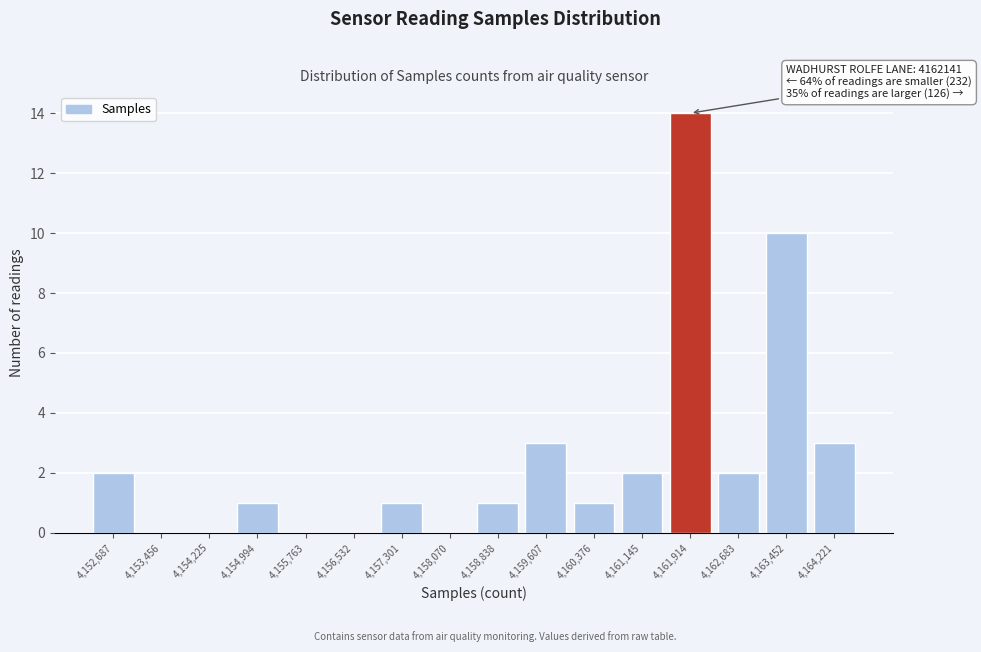

Reading left to right, transcribe all the data shown in this chart.

4,152,687=2	4,153,456=0	4,154,225=0	4,154,994=1	4,155,763=0	4,156,532=0	4,157,301=1	4,158,070=0	4,158,838=1	4,159,607=3	4,160,376=1	4,161,145=2	4,161,914=14	4,162,683=2	4,163,452=10	4,164,221=3